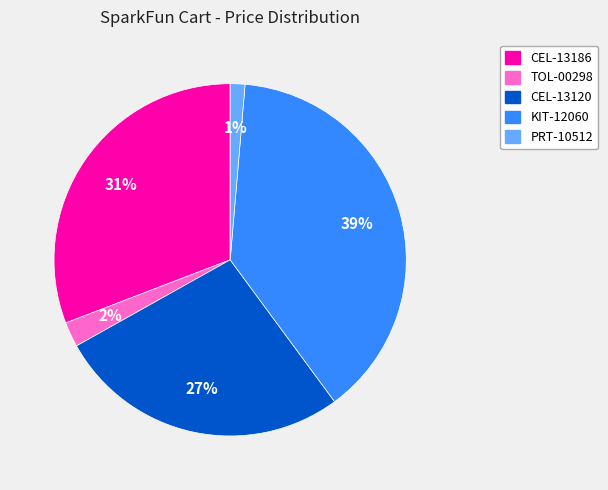

How many segments does this pie chart have?

5